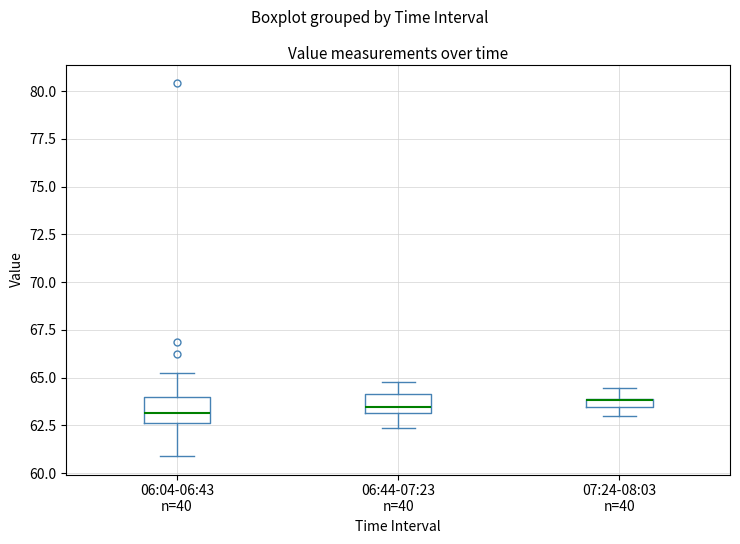

Where is the upper edge of the box for 07:24-08:03 n=40 on the y-axis? The values are not printed on the chart, so give them approximately, as read against the axis.

64.0